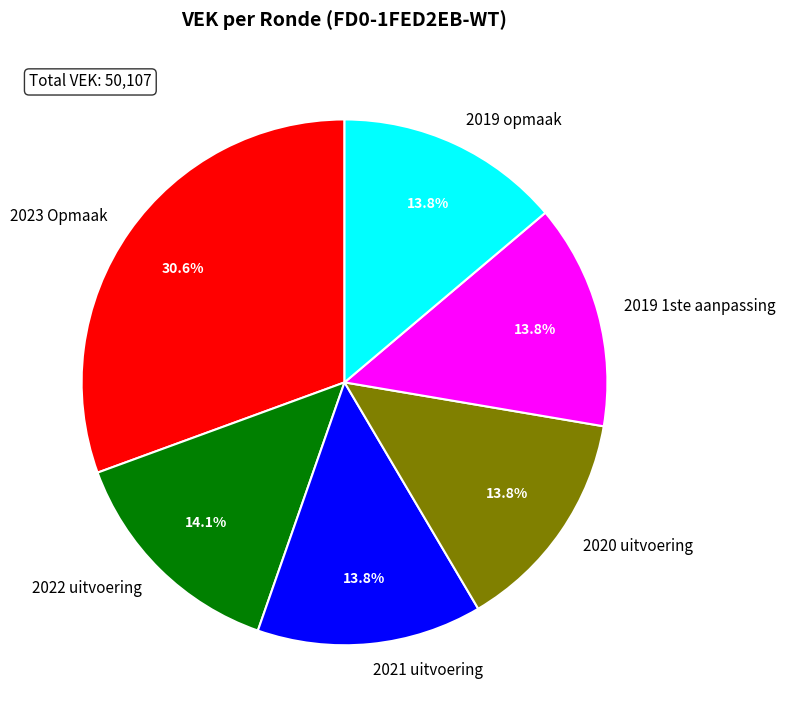

The 2021 uitvoering slice represents 14% of the pie. True or false?

True